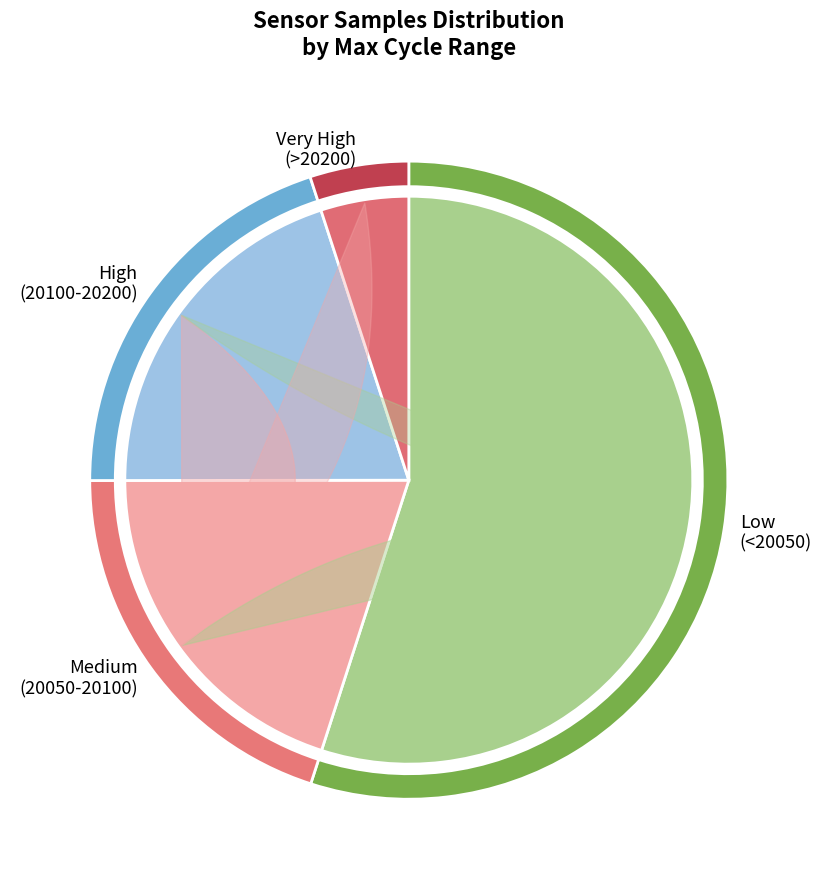

Is it true that 28 is 5% of the pie?

True